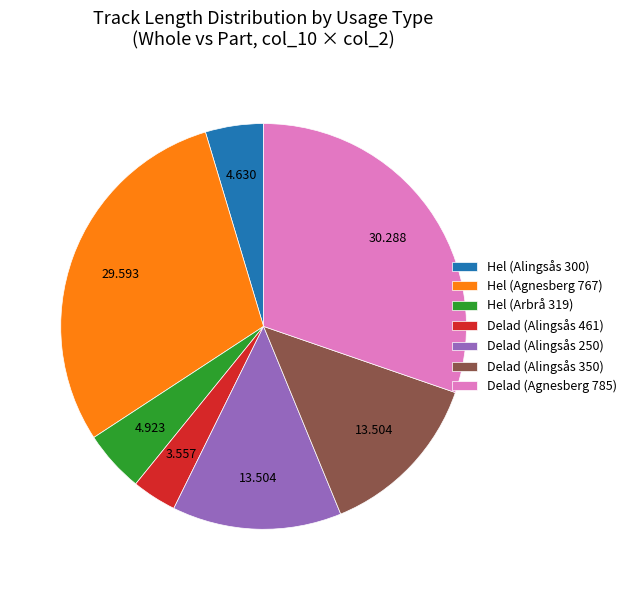

Count the number of slices in the pie.

7